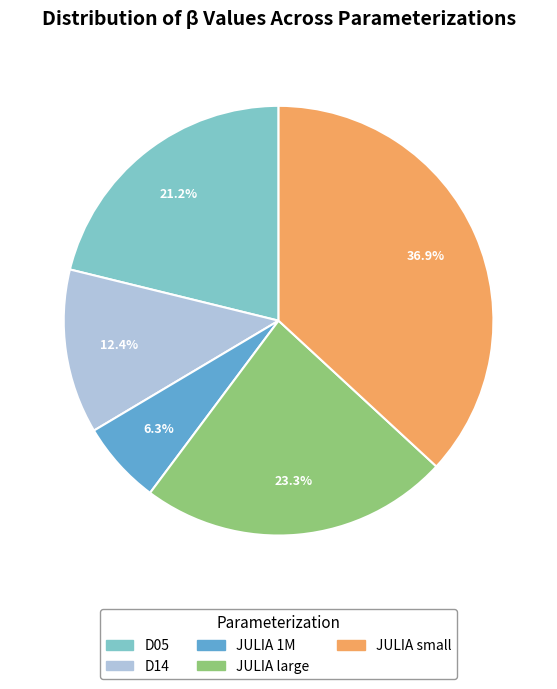

Count the number of slices in the pie.

5